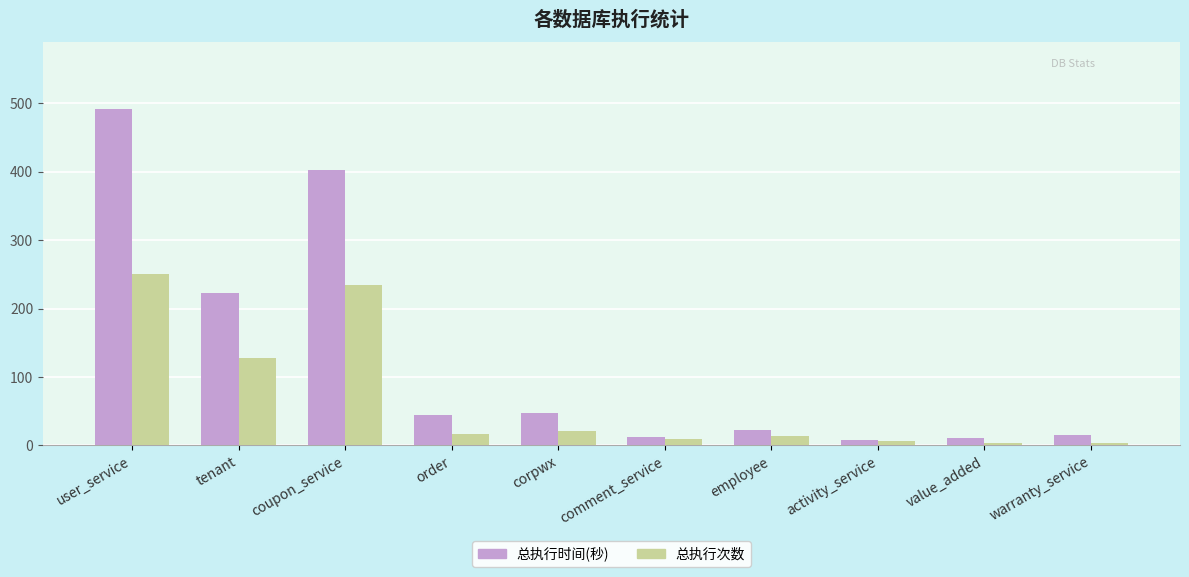

How many values in the 总执行次数 series are below 17?

5